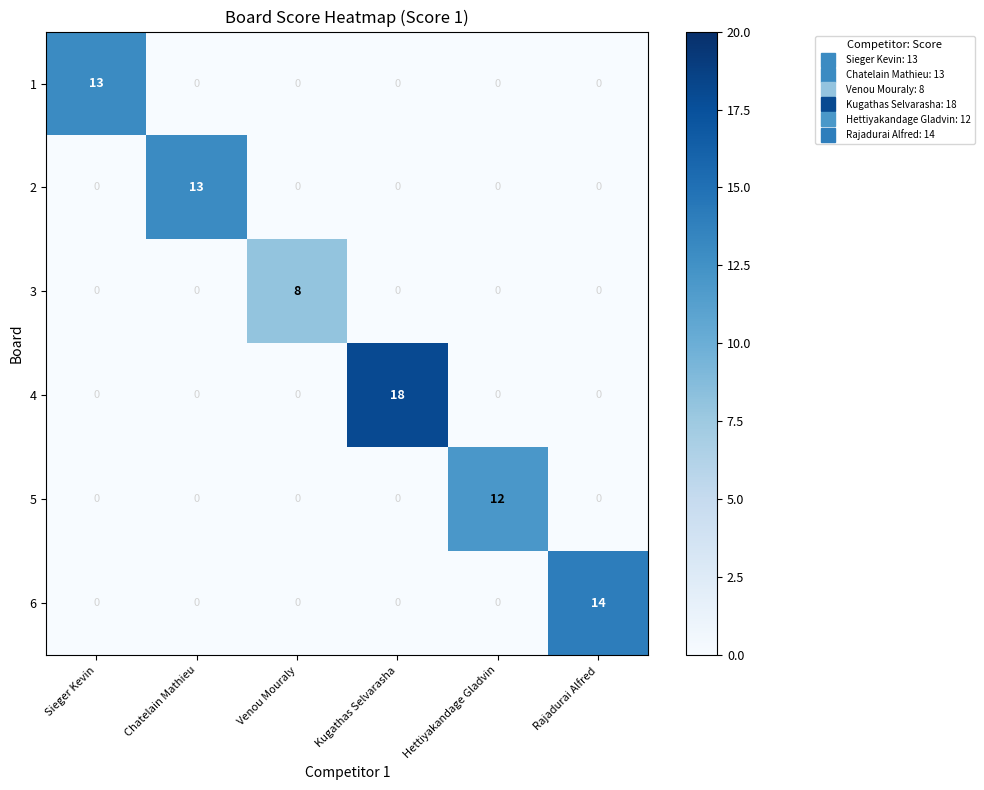

How many data points does each series have?

6